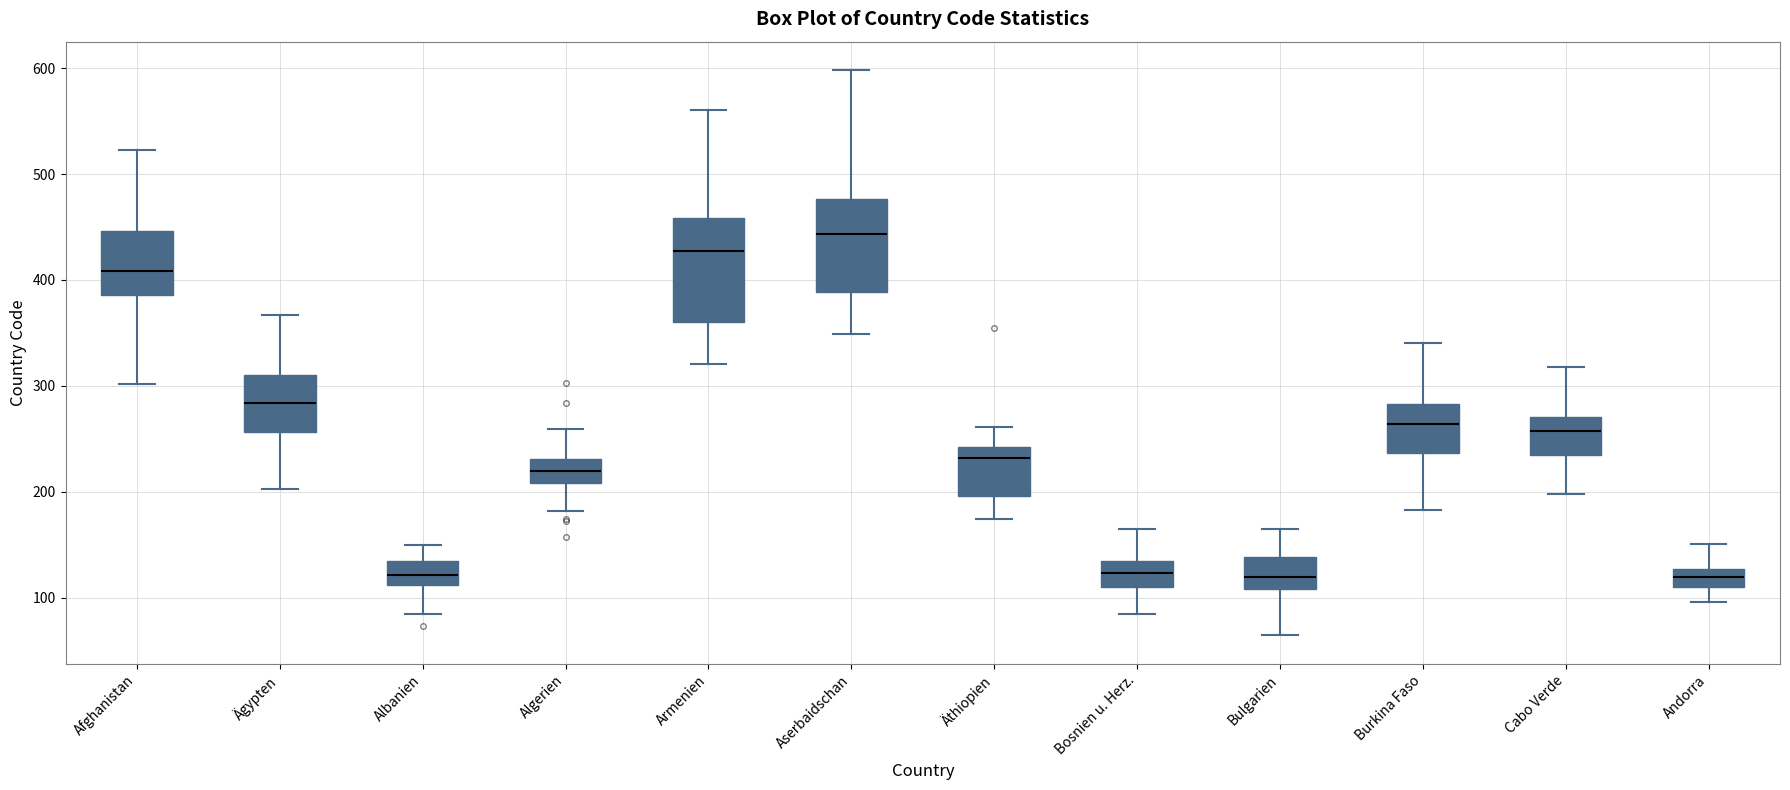

Reading left to right, read every box against the y-axis: the position of its median line, the range the box covers, and the ends of its whiskers. The values are not printed on the chart, so give them approximately, as read against the axis.

Afghanistan: median 410, box 390 to 450, whiskers 300 to 520
Ägypten: median 280, box 260 to 310, whiskers 200 to 370
Albanien: median 120, box 110 to 130, whiskers 80 to 150
Algerien: median 220, box 210 to 230, whiskers 180 to 260
Armenien: median 430, box 360 to 460, whiskers 320 to 560
Aserbaidschan: median 440, box 390 to 480, whiskers 350 to 600
Äthiopien: median 230, box 200 to 240, whiskers 170 to 260
Bosnien u. Herz.: median 120, box 110 to 130, whiskers 80 to 160
Bulgarien: median 120, box 110 to 140, whiskers 60 to 160
Burkina Faso: median 260, box 240 to 280, whiskers 180 to 340
Cabo Verde: median 260, box 230 to 270, whiskers 200 to 320
Andorra: median 120, box 110 to 130, whiskers 100 to 150